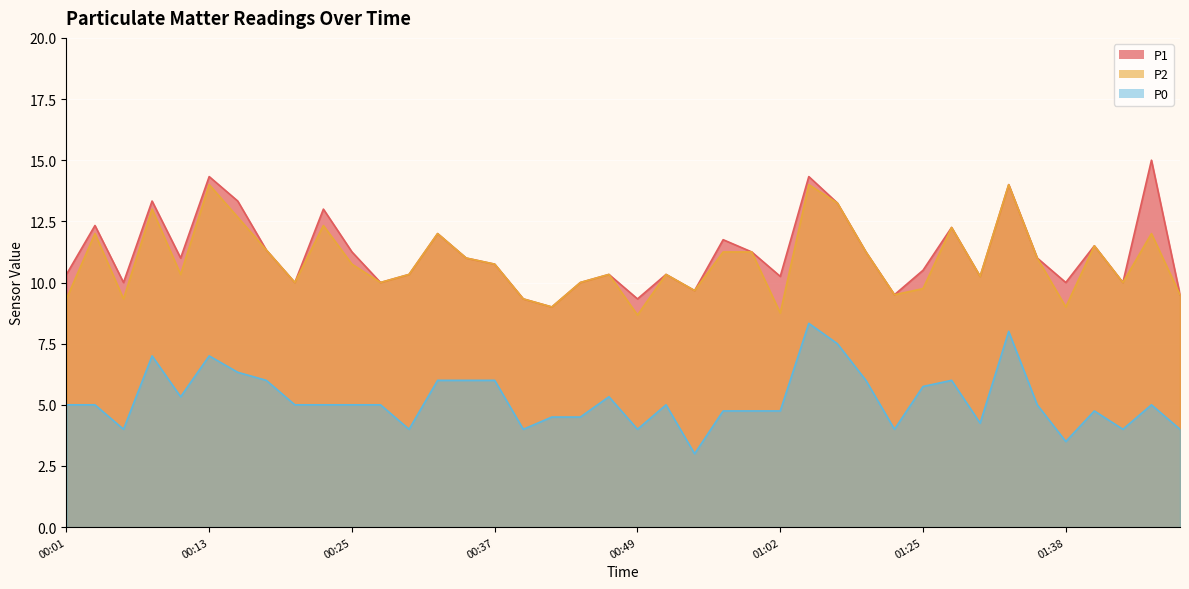

What position from the right is 01:25?

10